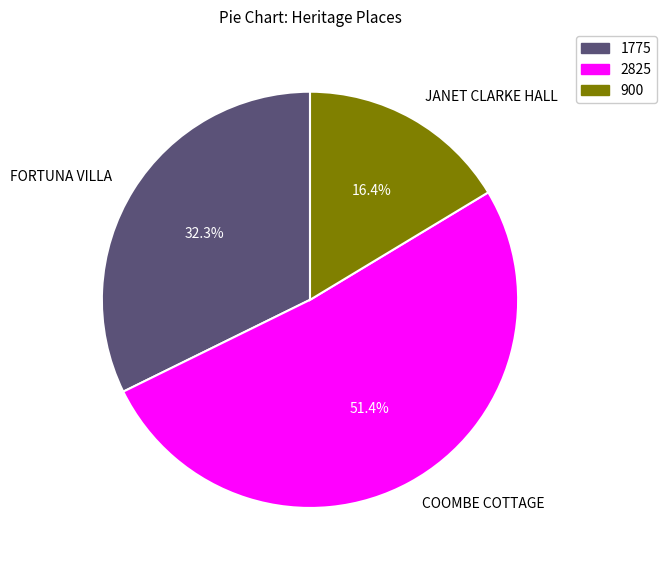

Rank the categories by value from highest to lowest.

COOMBE COTTAGE, FORTUNA VILLA, JANET CLARKE HALL